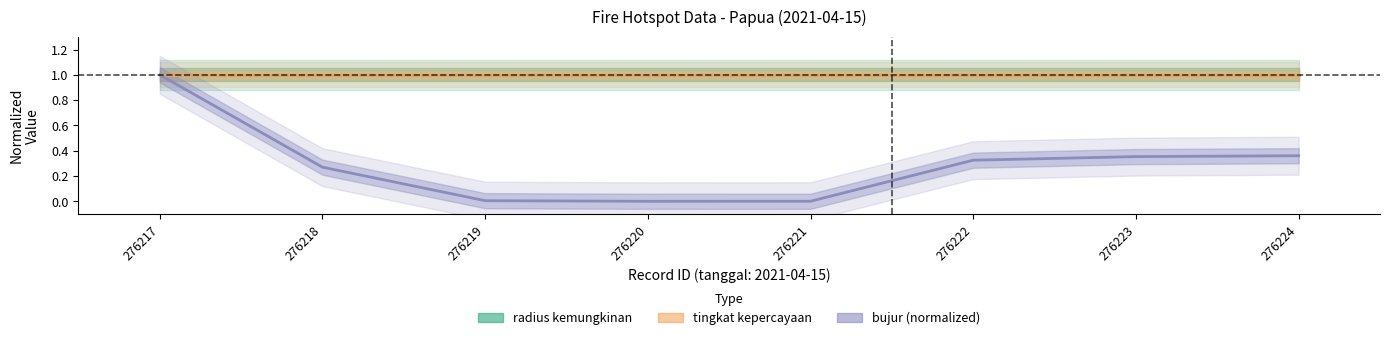

What is the sum of the radius kemungkinan values at 276224 and 276221?

2.0